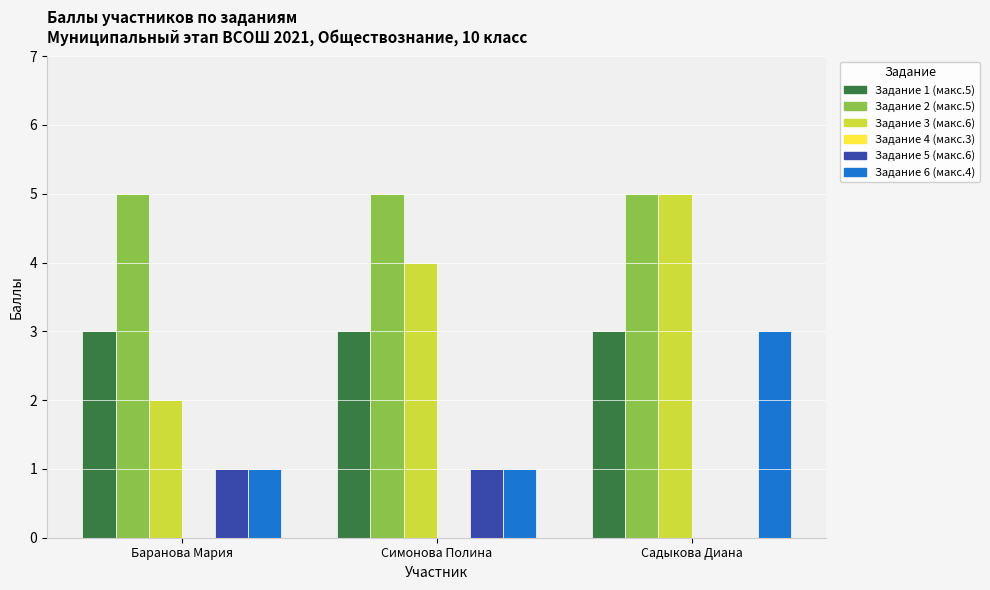

Which series has the largest total across all categories?

Задание 2 (макс.5)